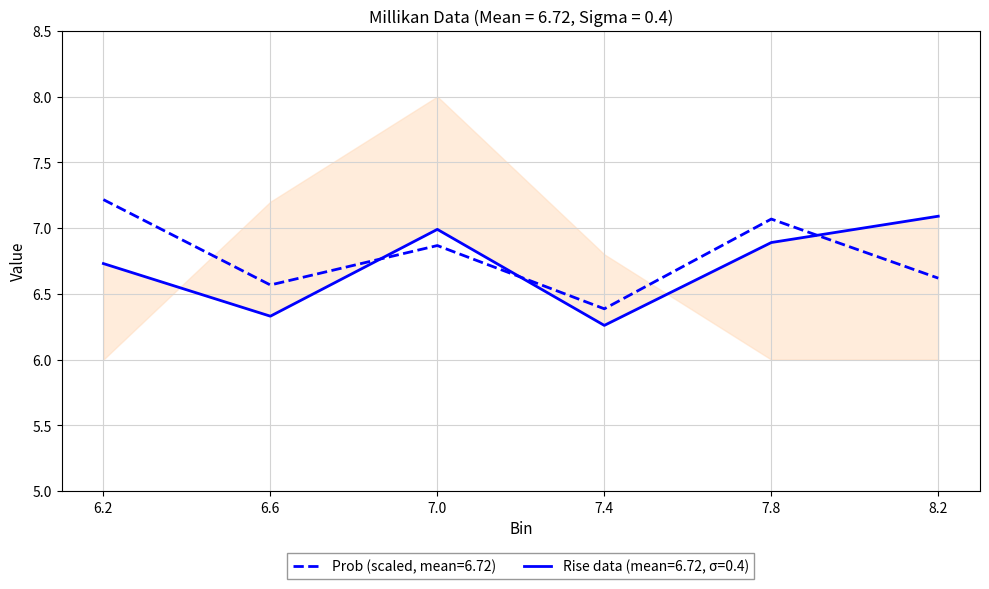

Where is Prob (scaled, mean=6.72) nearest to the value 6?

7.4